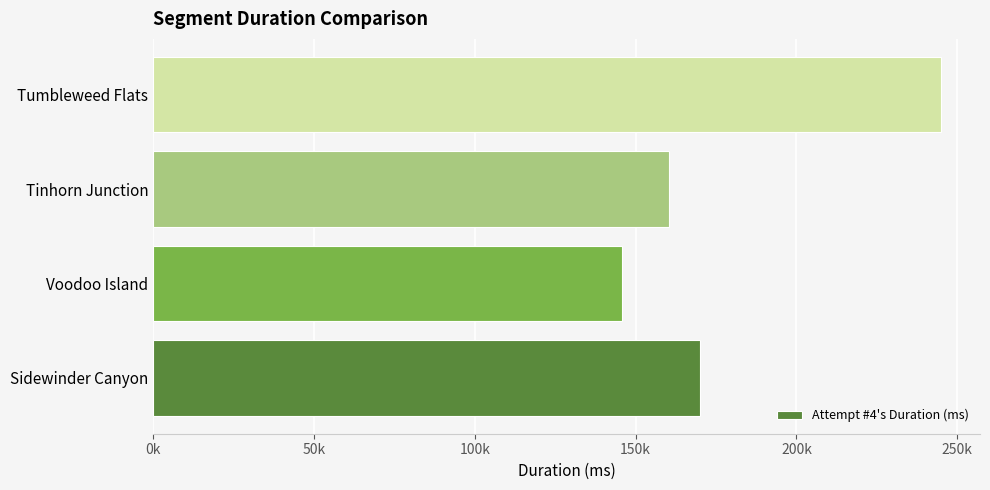

List the labels in order of value, largest first.

Tumbleweed Flats, Sidewinder Canyon, Tinhorn Junction, Voodoo Island